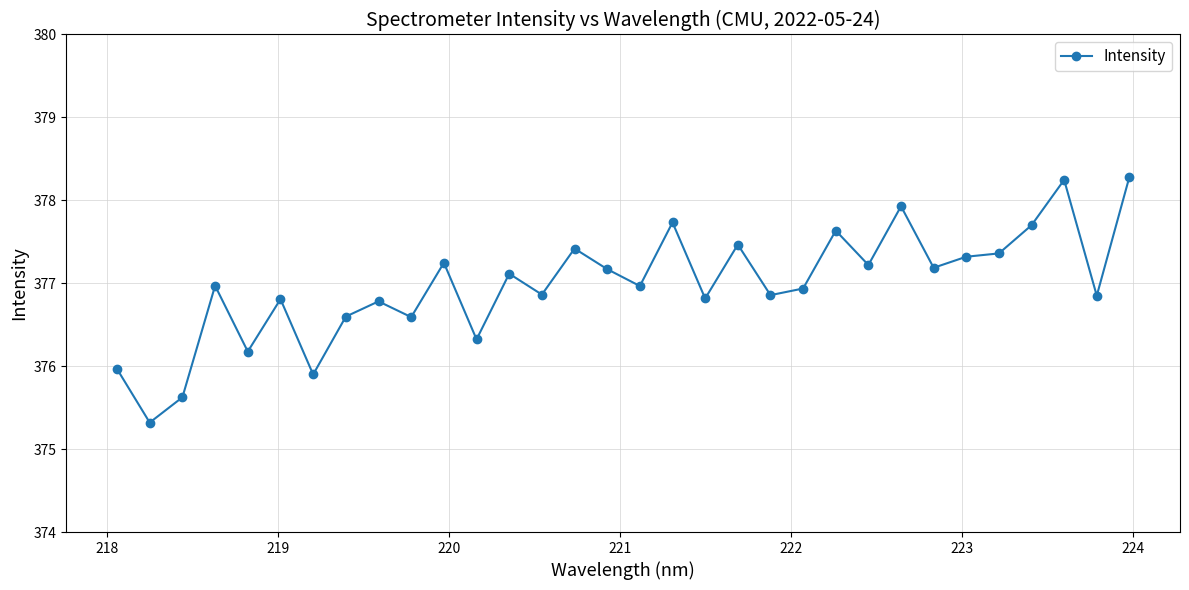

What is the value of the 23rd point from the left?

377.6